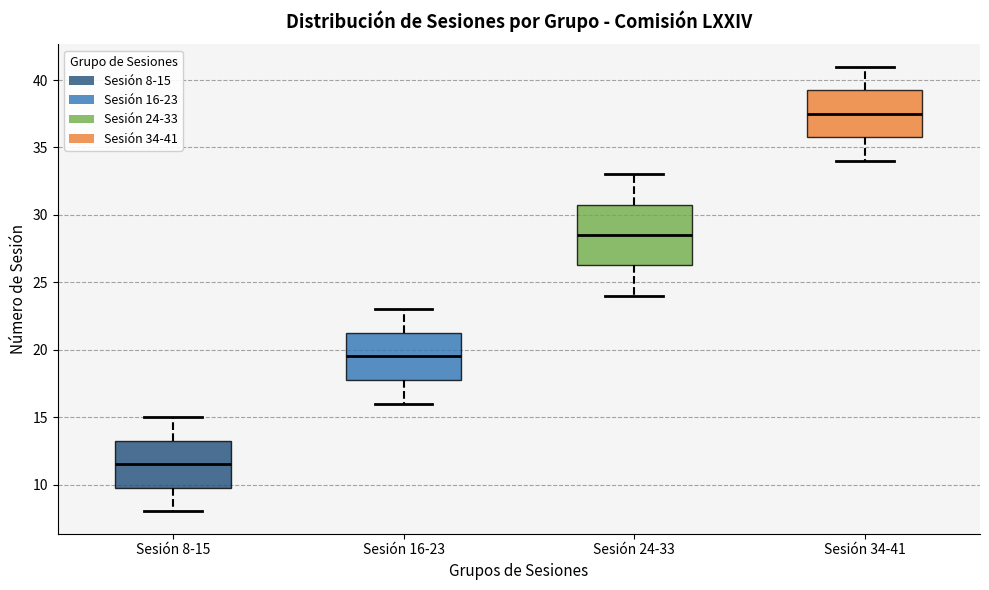

Reading left to right, read every box against the y-axis: the position of its median line, the range the box covers, and the ends of its whiskers. The values are not printed on the chart, so give them approximately, as read against the axis.

Sesión 8-15: median 11.5, box 10.0 to 13.5, whiskers 8.0 to 15.0
Sesión 16-23: median 19.5, box 18.0 to 21.5, whiskers 16.0 to 23.0
Sesión 24-33: median 28.5, box 26.5 to 31.0, whiskers 24.0 to 33.0
Sesión 34-41: median 37.5, box 36.0 to 39.5, whiskers 34.0 to 41.0